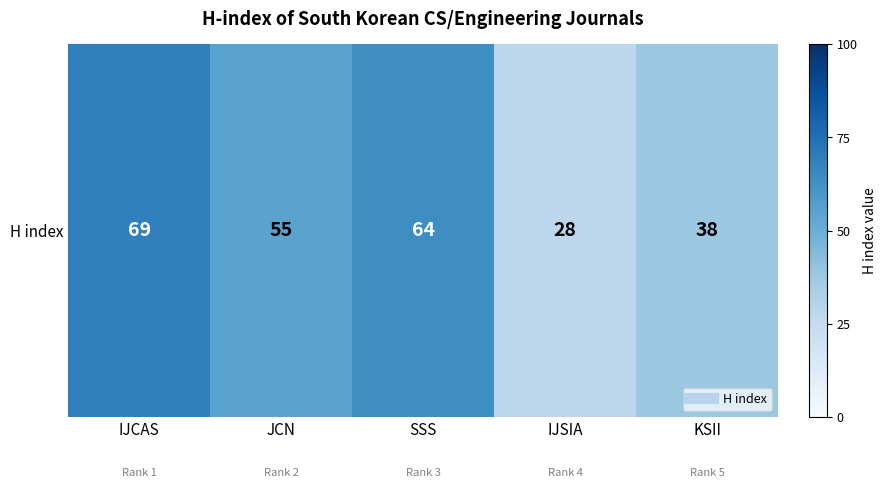

What is the sum of all values?

254